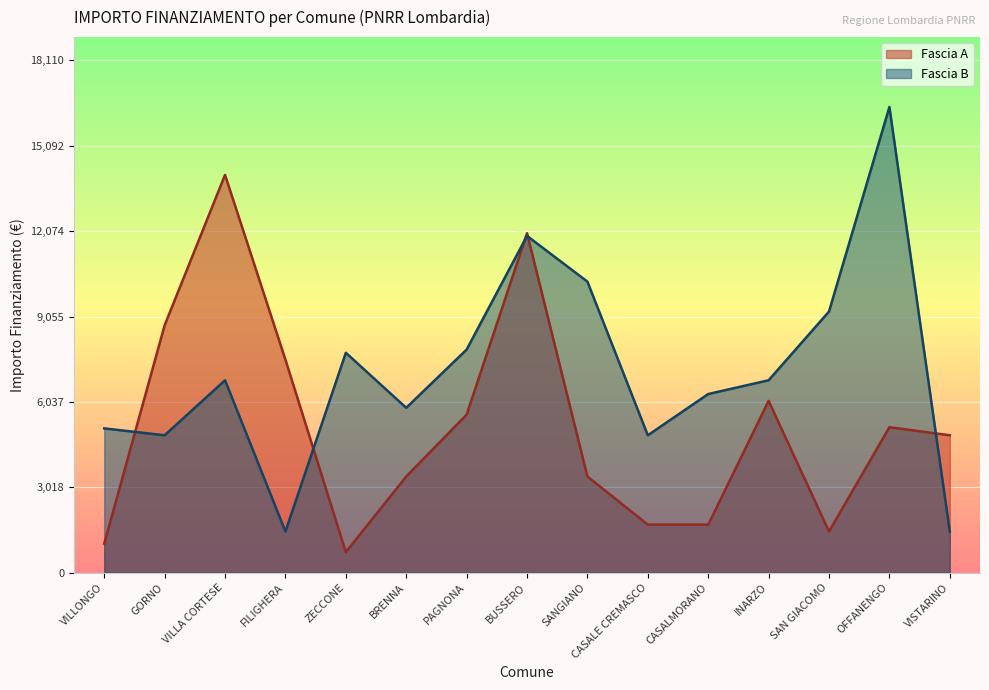

At which category does the chart reach its peak across all series?

OFFANENGO